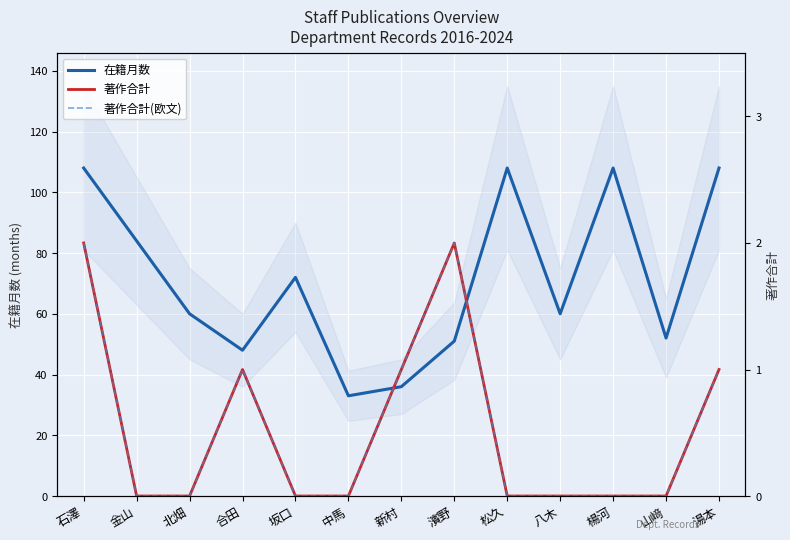

True or false: 在籍月数 and 著作合計(欧文) intersect in this chart.

False